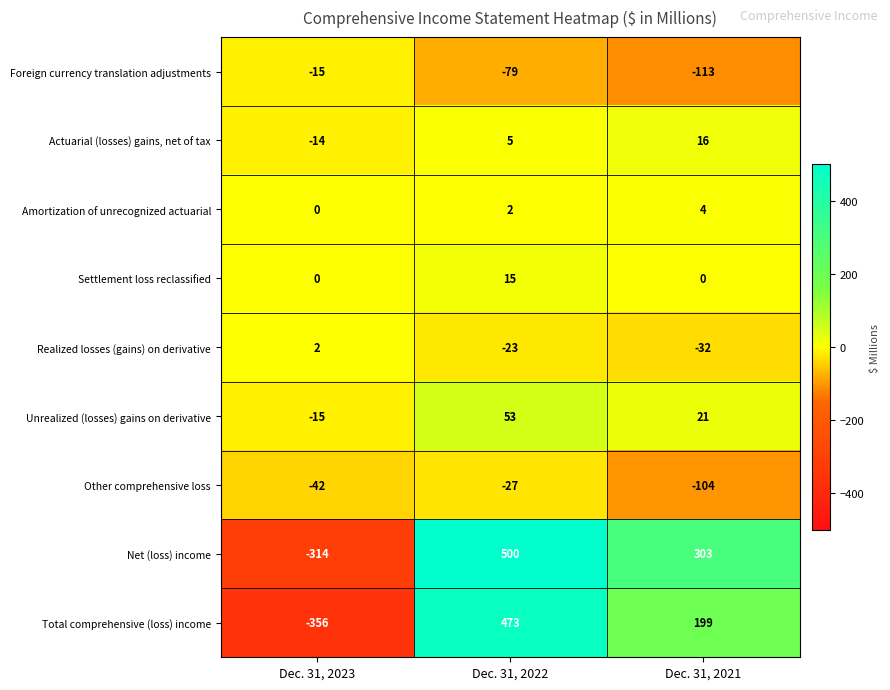

List the labels in order of Realized losses (gains) on derivative value, largest first.

Dec. 31, 2023, Dec. 31, 2022, Dec. 31, 2021